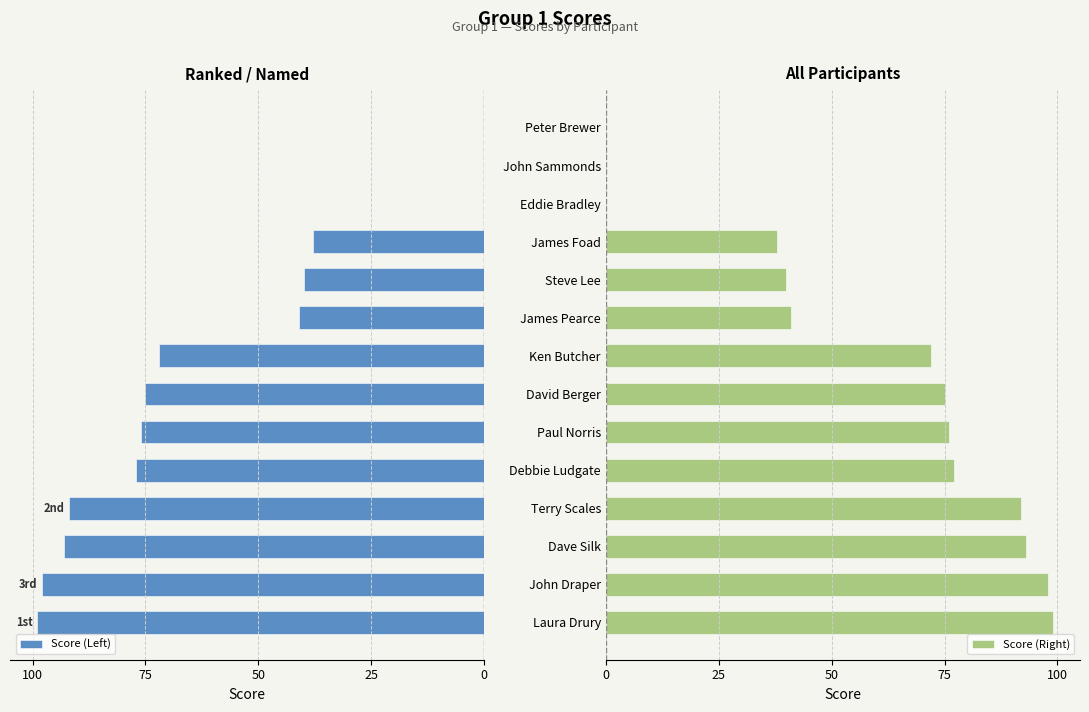

True or false: Score (Right) has a value of 62 at James Foad.

False